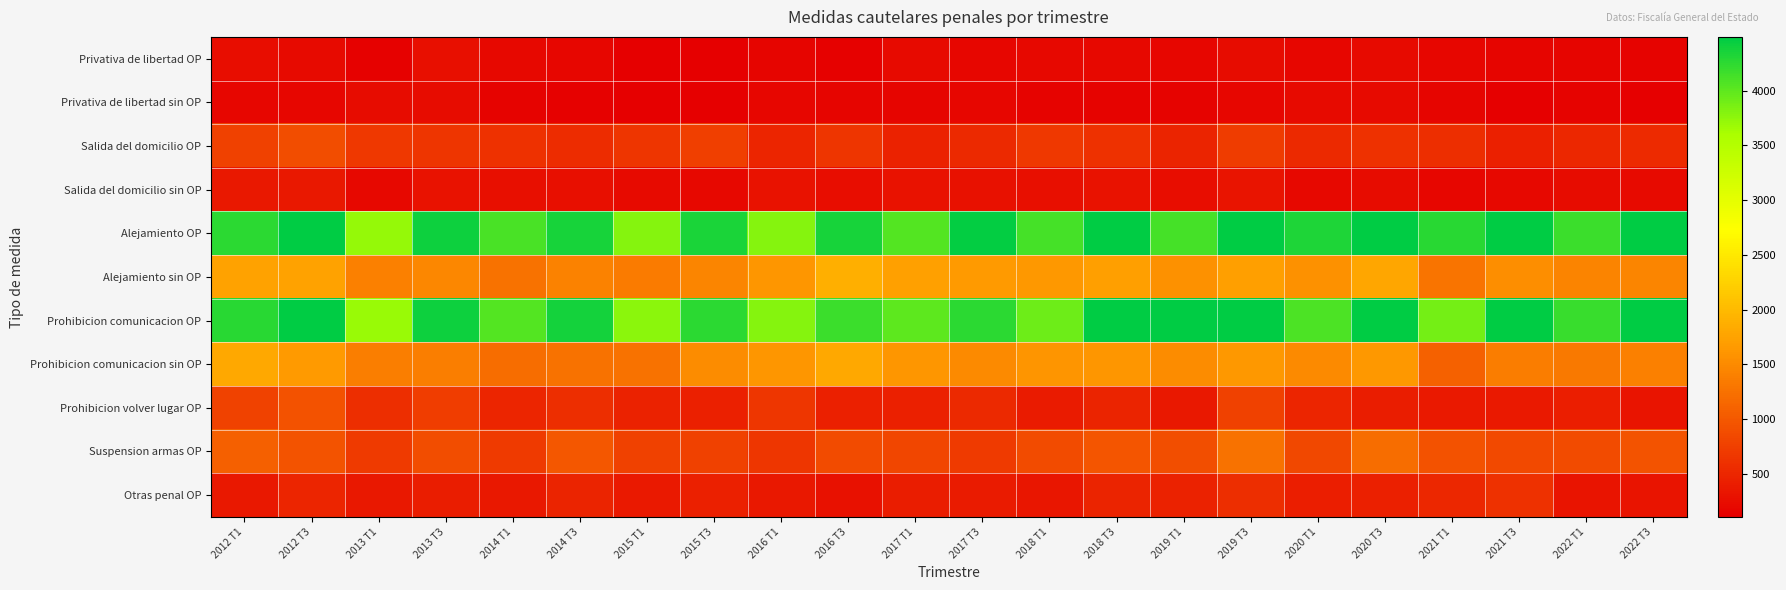

What is the total value across all series at 2021 T3?

15042